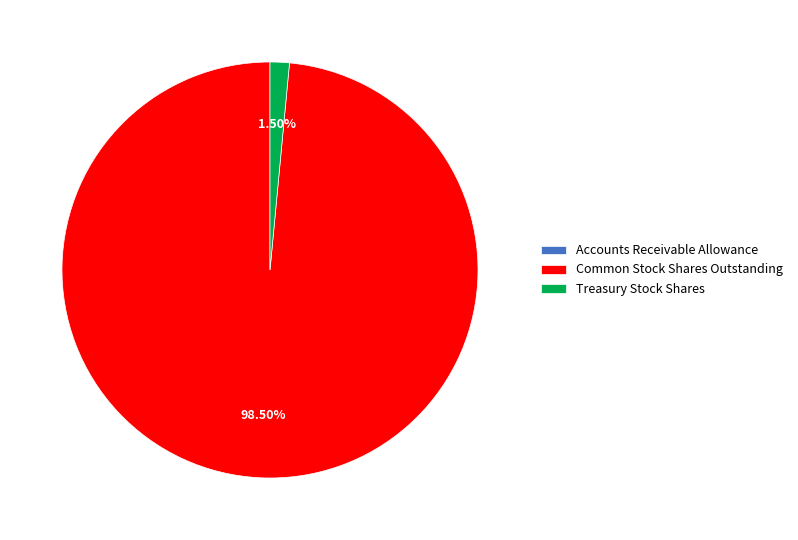

Which has a higher value, Common Stock Shares Outstanding or Treasury Stock Shares?

Common Stock Shares Outstanding